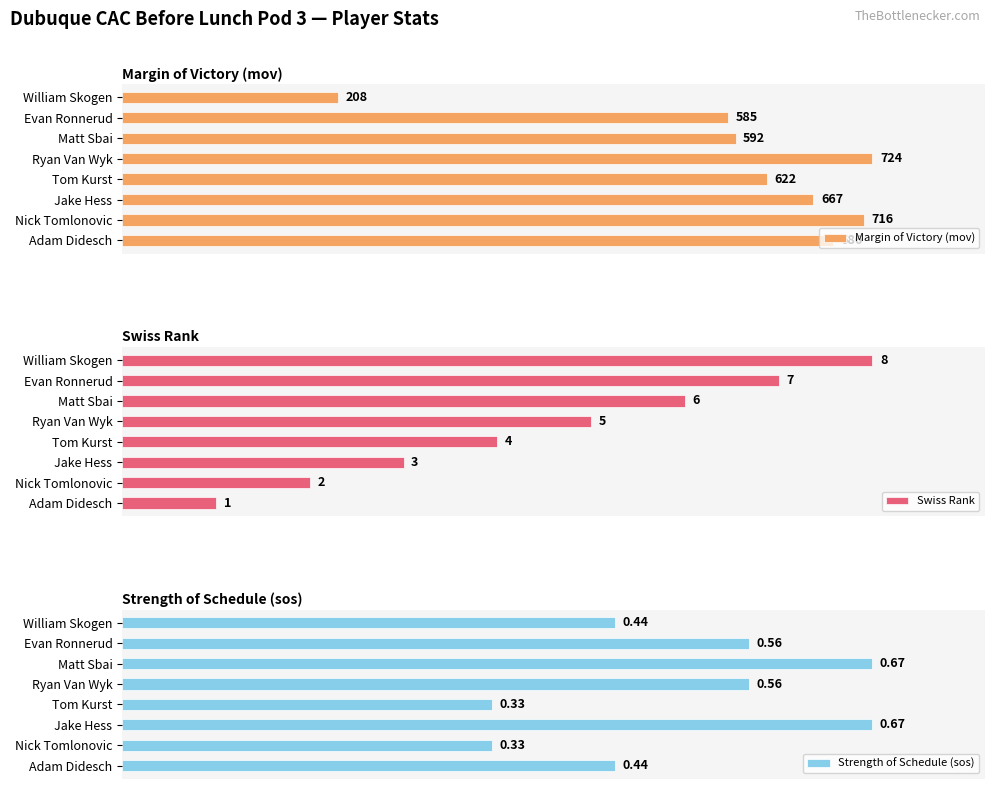

How many groups of bars are there?

8